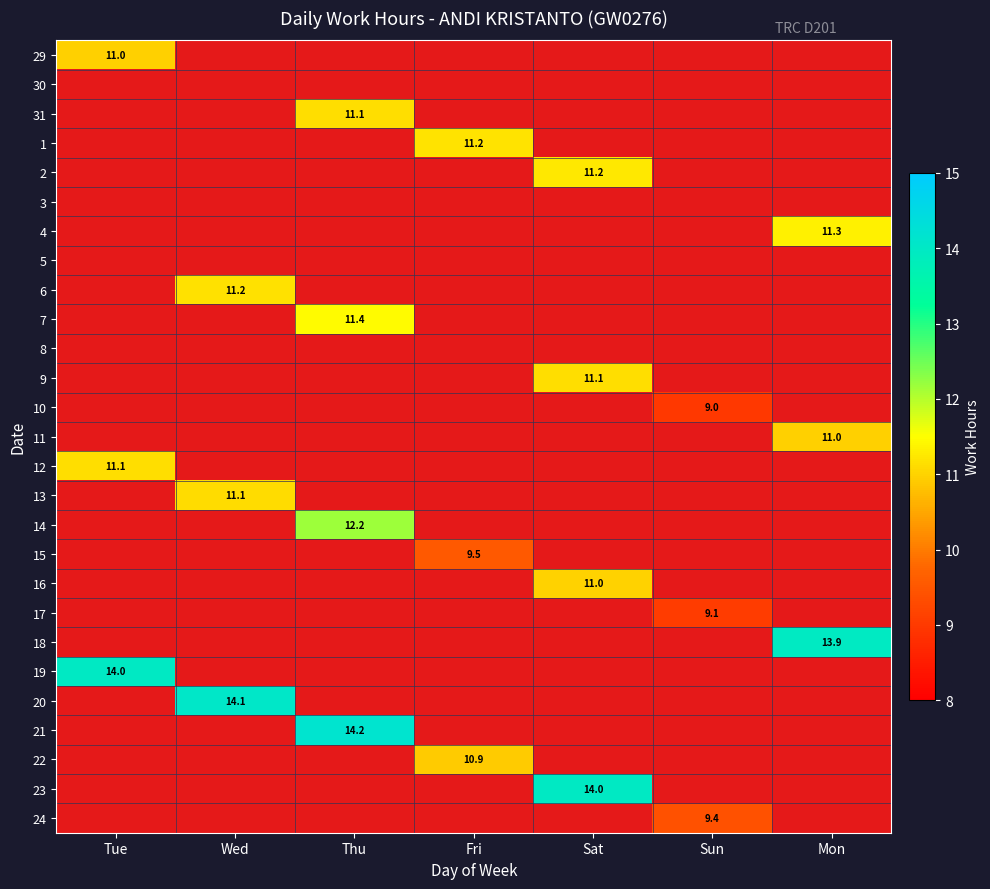

Between Sun and Tue, which is larger?

Tue